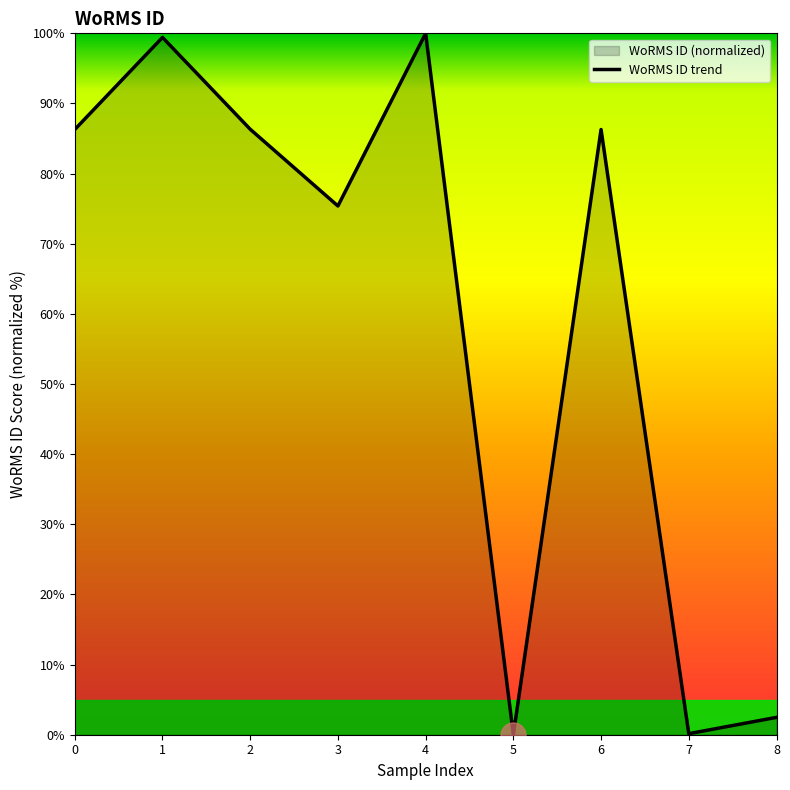

Where is the data nearest to the value 50?

3